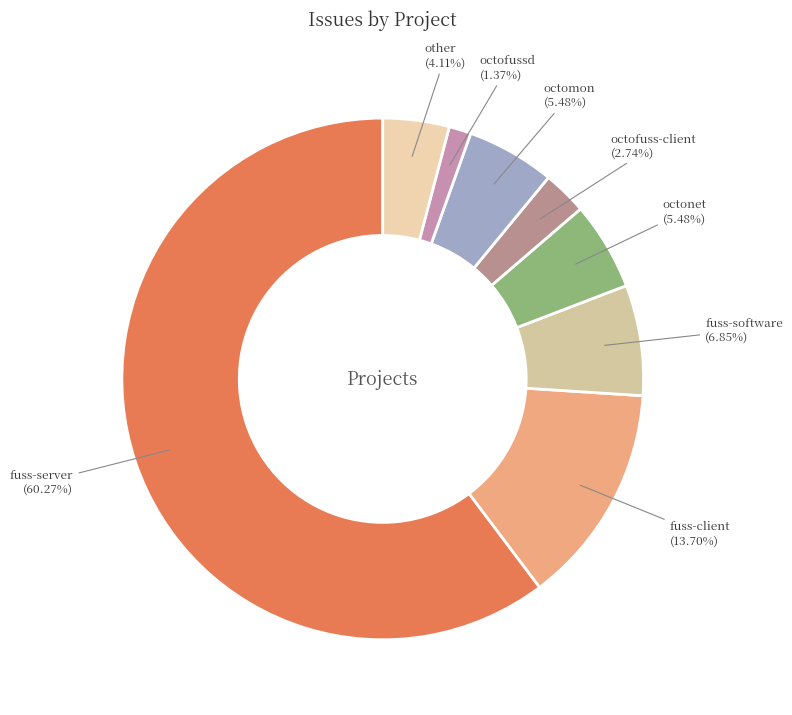

To the nearest percent, what percentage of the pie is fuss-software?

7%